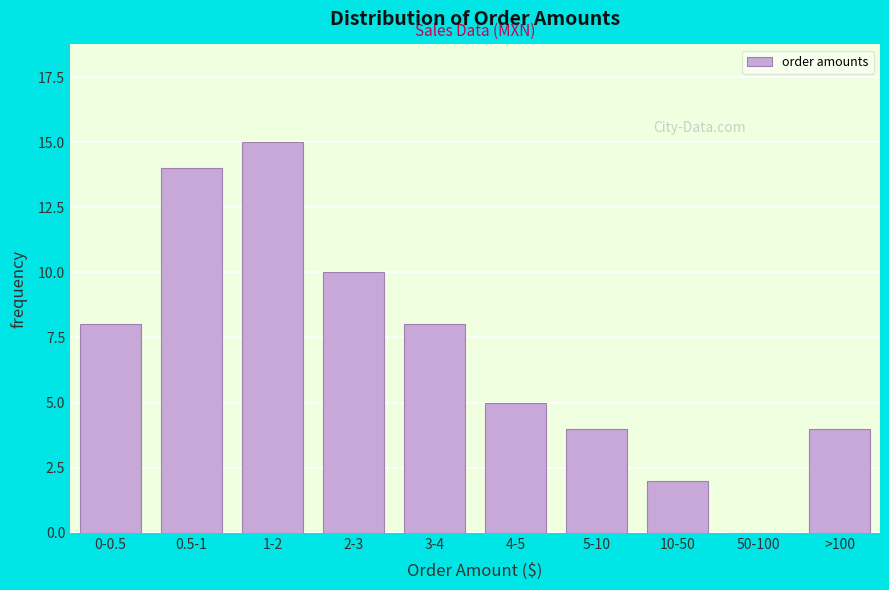

Reading left to right, transcribe all the data shown in this chart.

0-0.5=8	0.5-1=14	1-2=15	2-3=10	3-4=8	4-5=5	5-10=4	10-50=2	50-100=0	>100=4